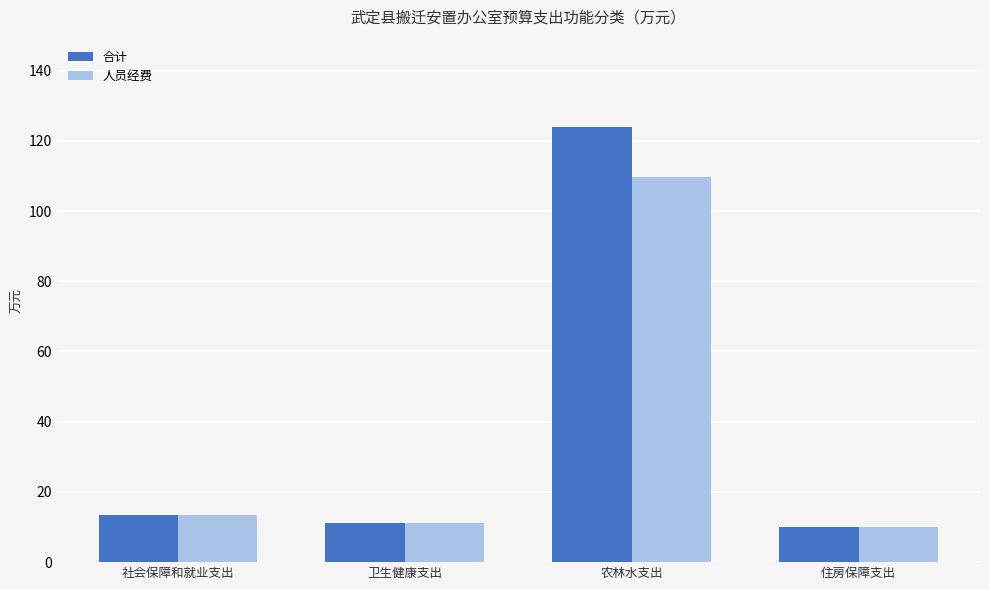

What is the difference between the 人员经费 values at 社会保障和就业支出 and 农林水支出?

96.3